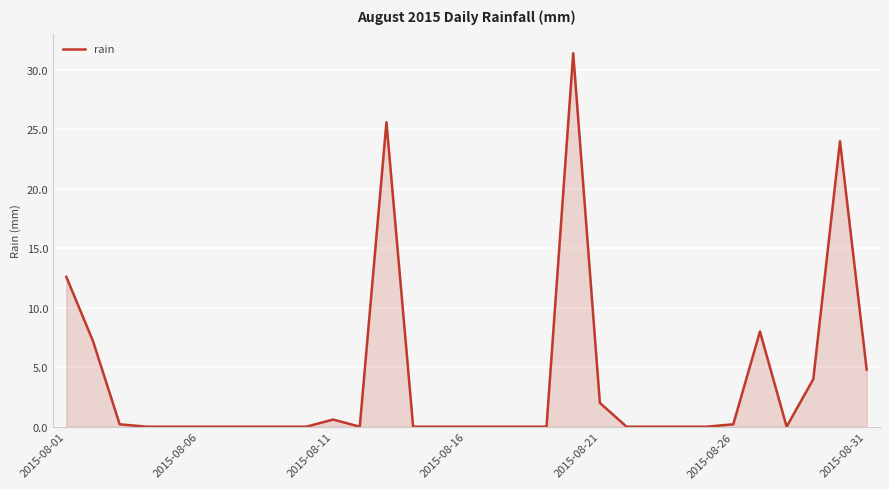

What is the greatest value displayed?

31.4